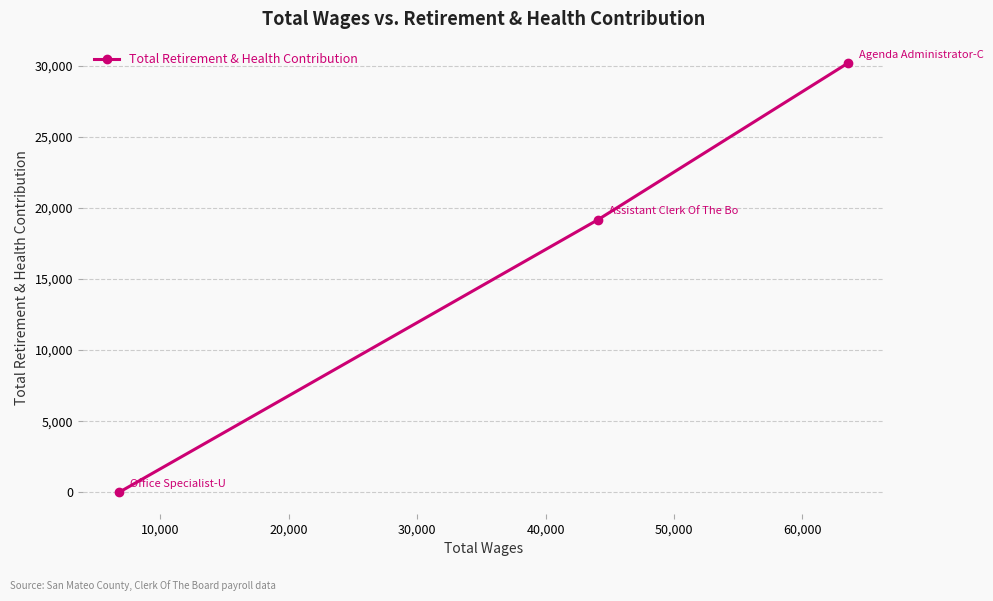

What is the difference between the maximum and minimum values?

30171